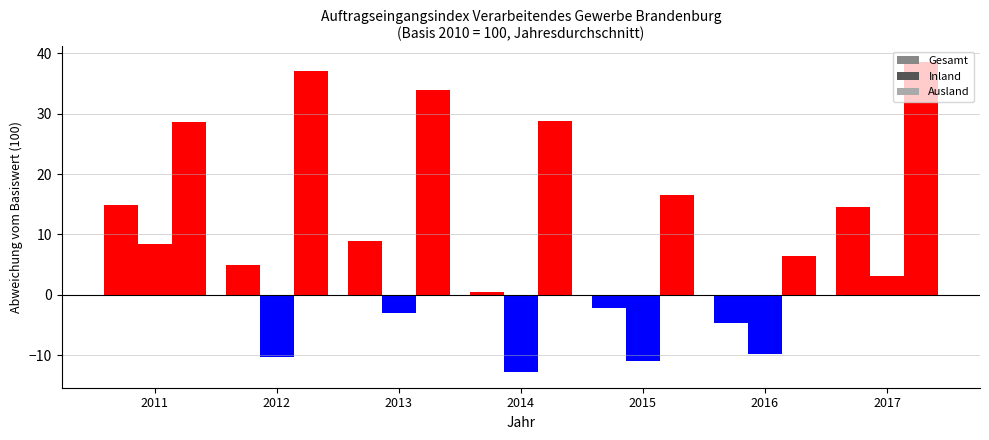

Reading left to right, transcribe all the data shown in this chart.

Gesamt: 2011=14.9	2012=4.9	2013=8.9	2014=0.5	2015=-2.2	2016=-4.6	2017=14.5
Inland: 2011=8.4	2012=-10.3	2013=-3.0	2014=-12.8	2015=-10.9	2016=-9.8	2017=3.1
Ausland: 2011=28.6	2012=37.1	2013=34.0	2014=28.8	2015=16.5	2016=6.4	2017=38.6